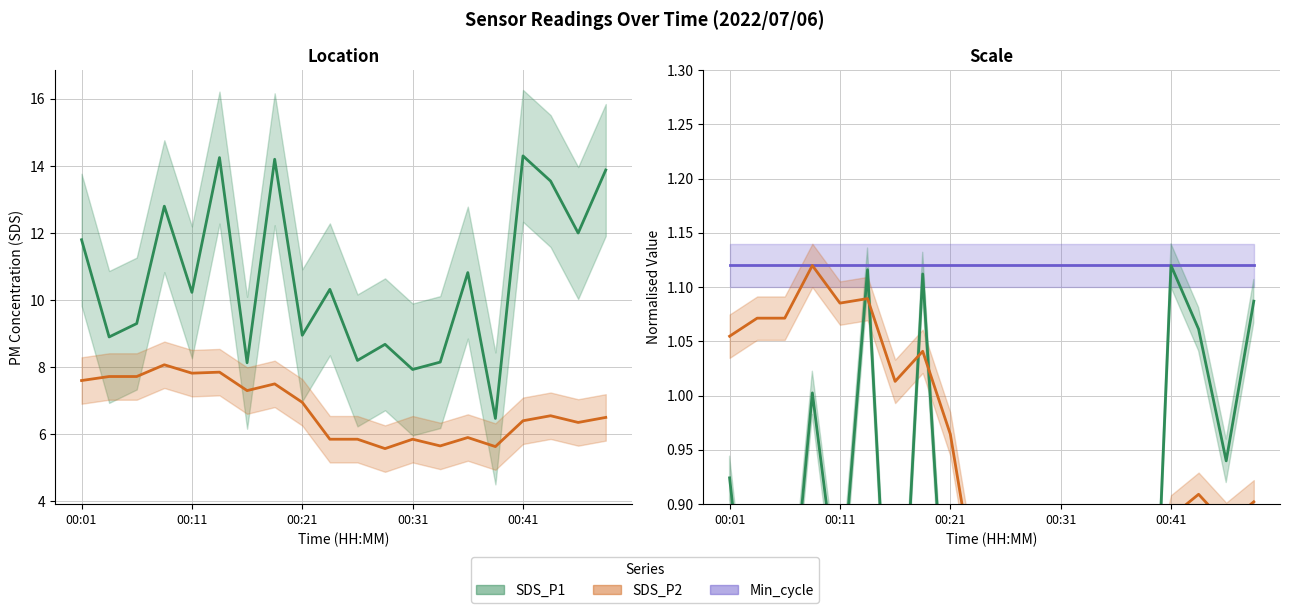

Which series has the widest spread of values?

SDS_P1